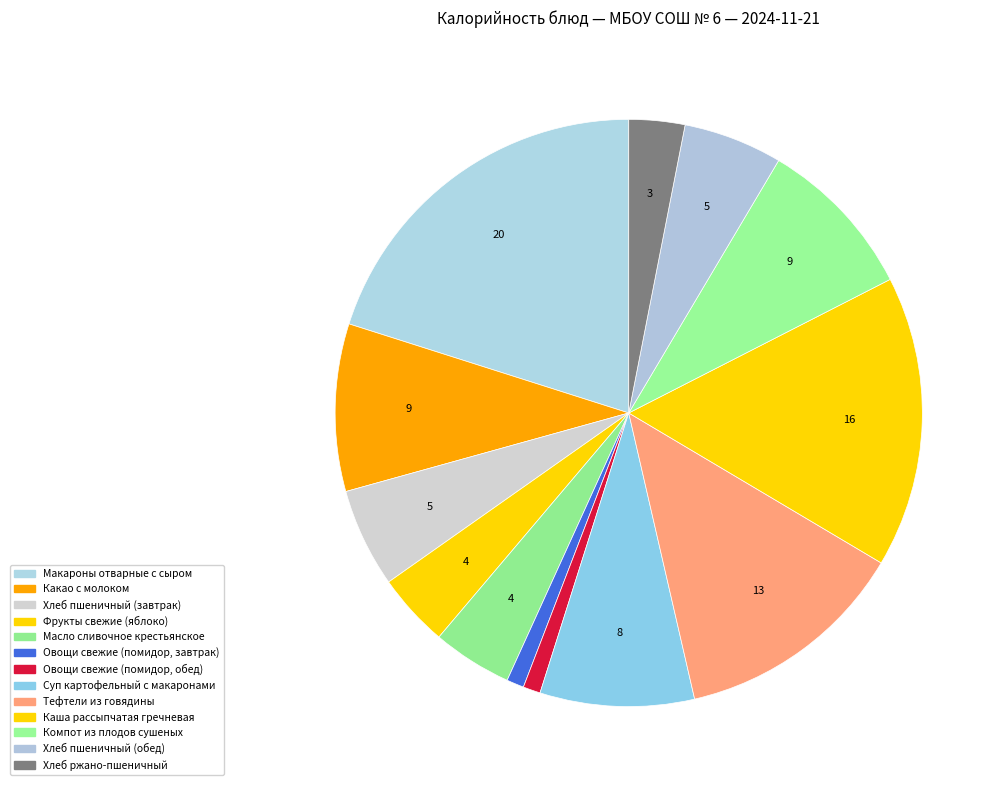

How many segments does this pie chart have?

13